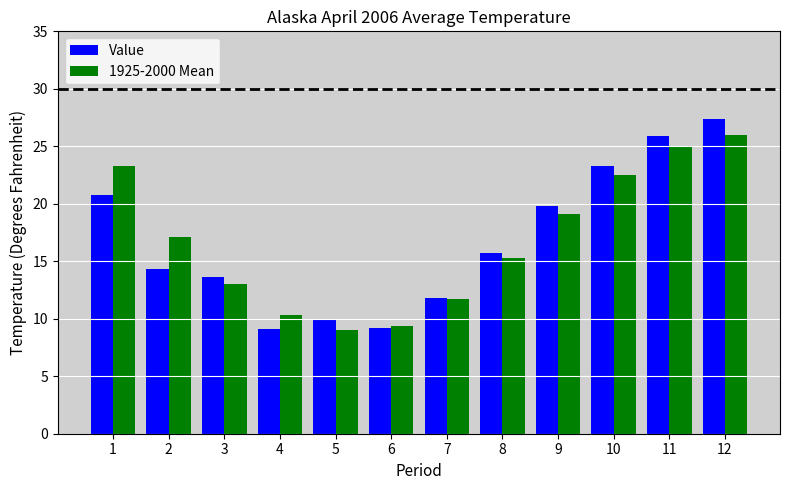

How many data points in 1925-2000 Mean are above 17?

6